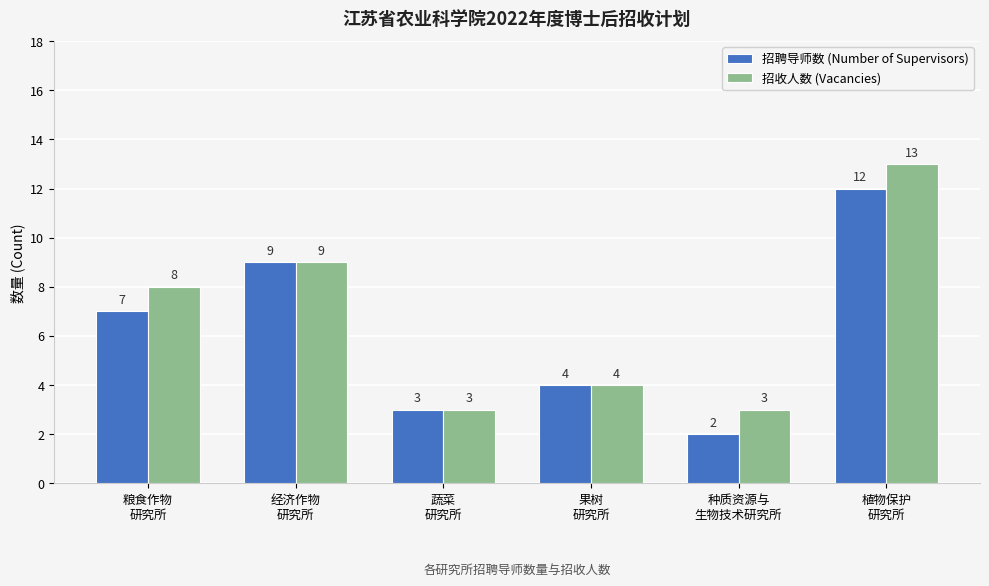

What is the sum of all 招收人数 (Vacancies) values?

40